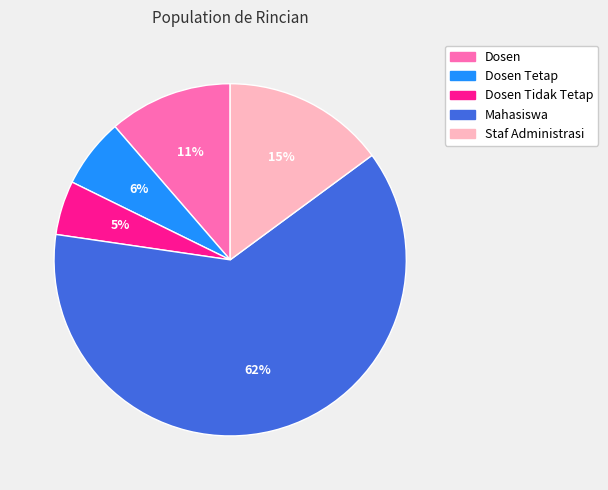

Count the number of slices in the pie.

5